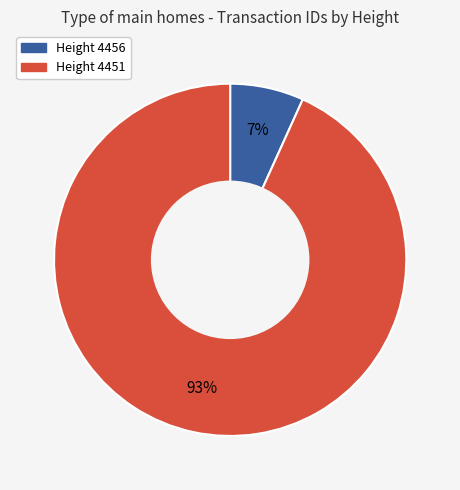

To the nearest percent, what is the difference between the largest and smallest slice percentages?

86%